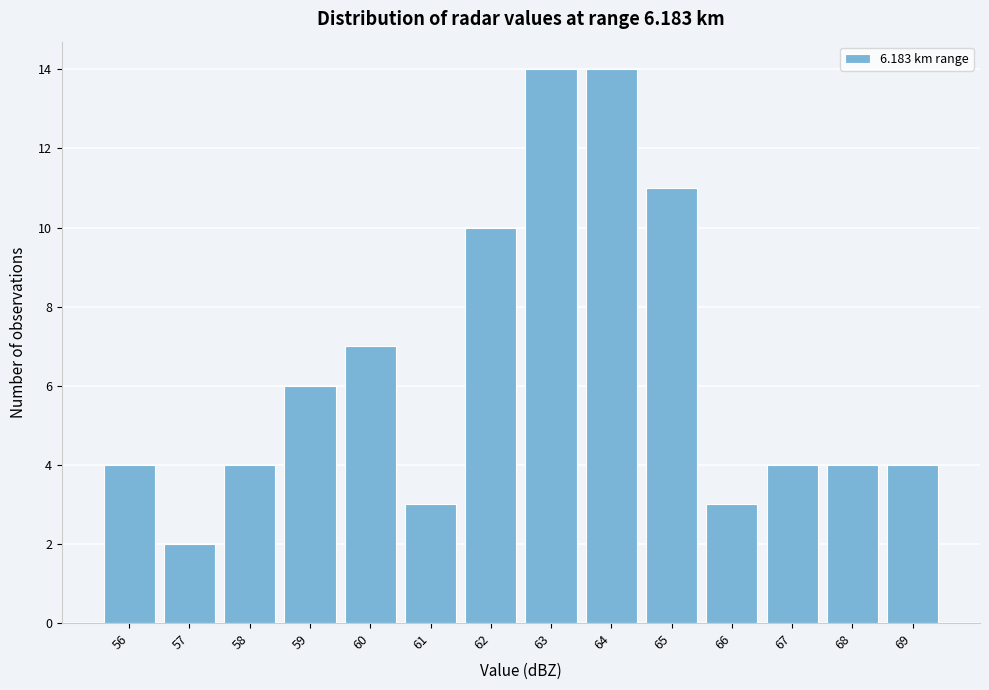

Reading right to left, list all the values displayed in this chart.

4	4	4	3	11	14	14	10	3	7	6	4	2	4